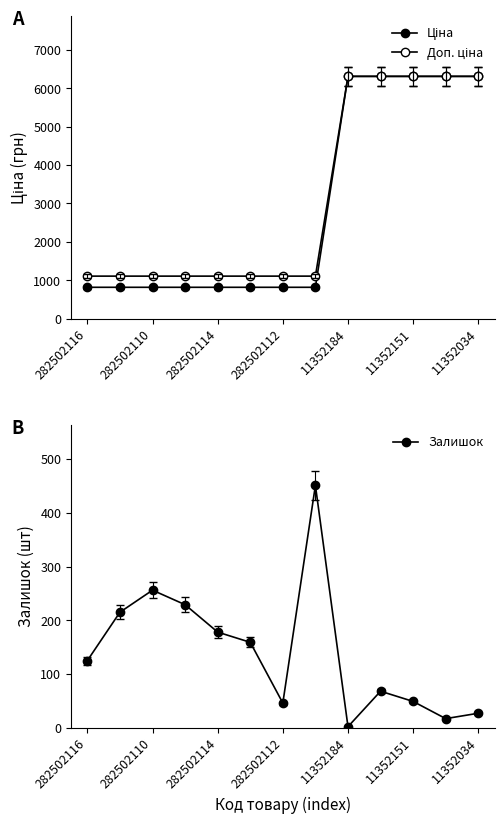

The Залишок series shows 16 at 282502112. True or false?

False